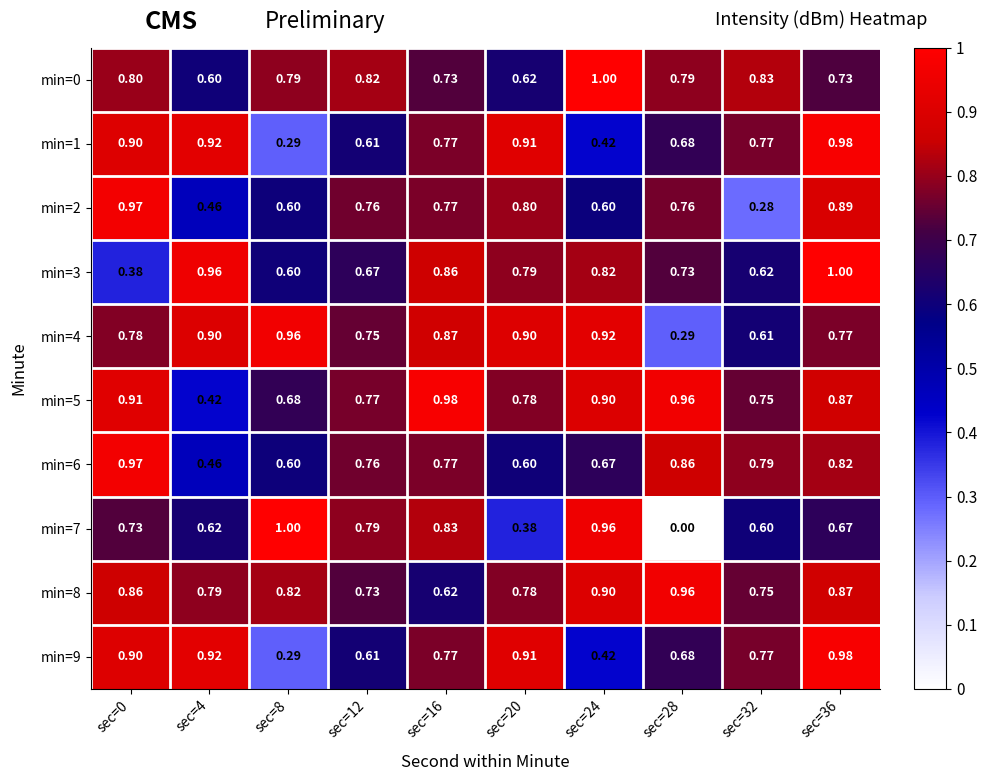

Is the value of min=7 at sec=16 greater than the value of min=4 at sec=0?

Yes